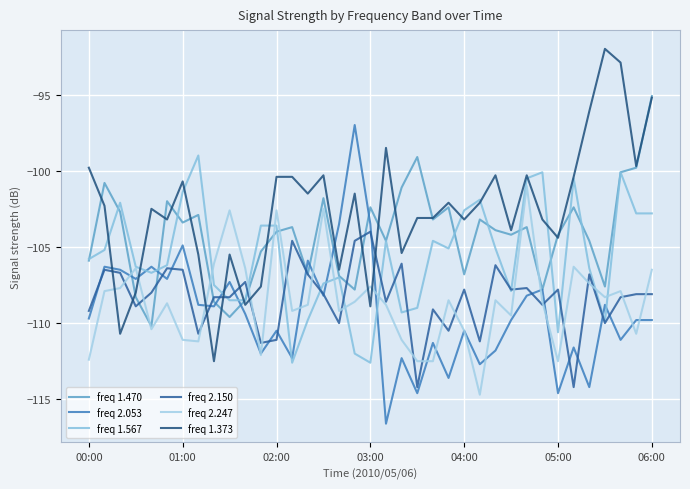

At which category does the chart reach its minimum across all series?

19